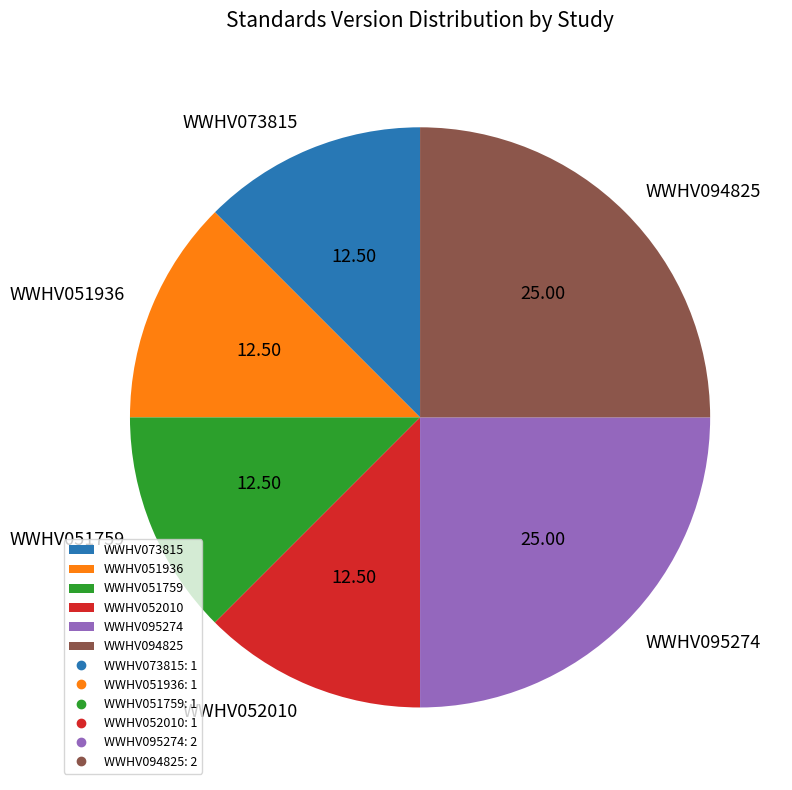

The WWHV073815 slice represents 19% of the pie. True or false?

False